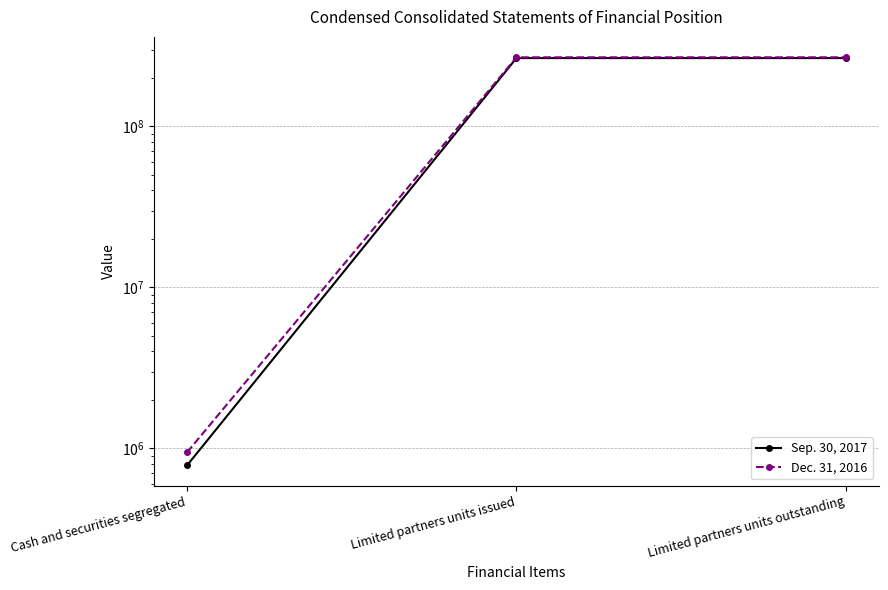

Does the chart display data point markers on the line(s)?

Yes